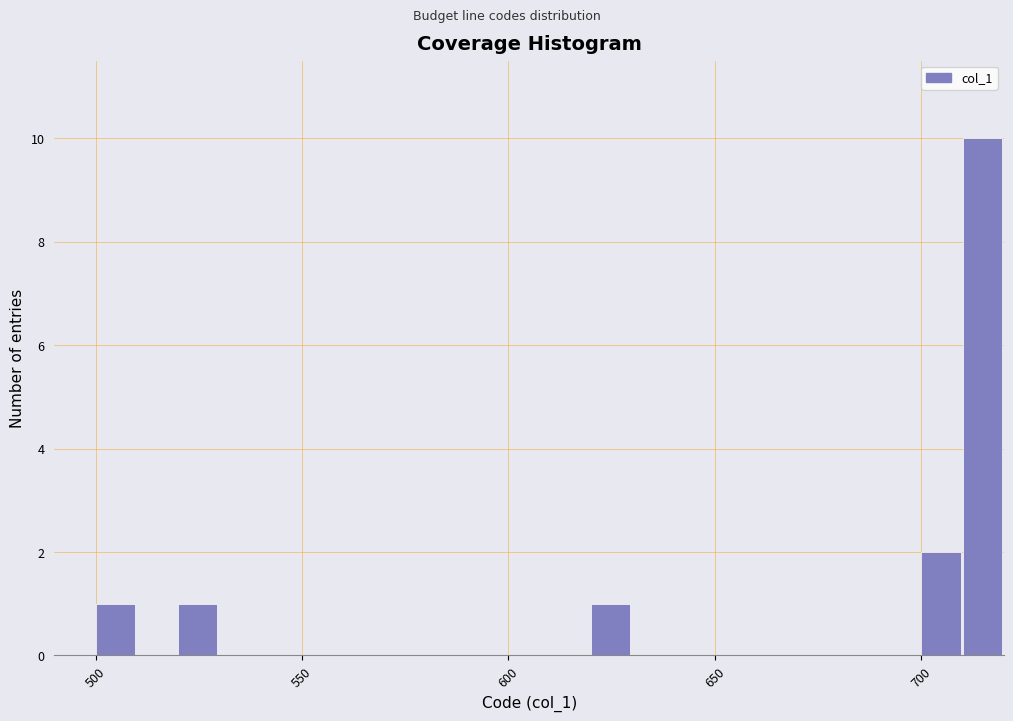

Around what value on the x-axis is the tallest bar? Give the approximate position of its centre, as read against the axis.

715